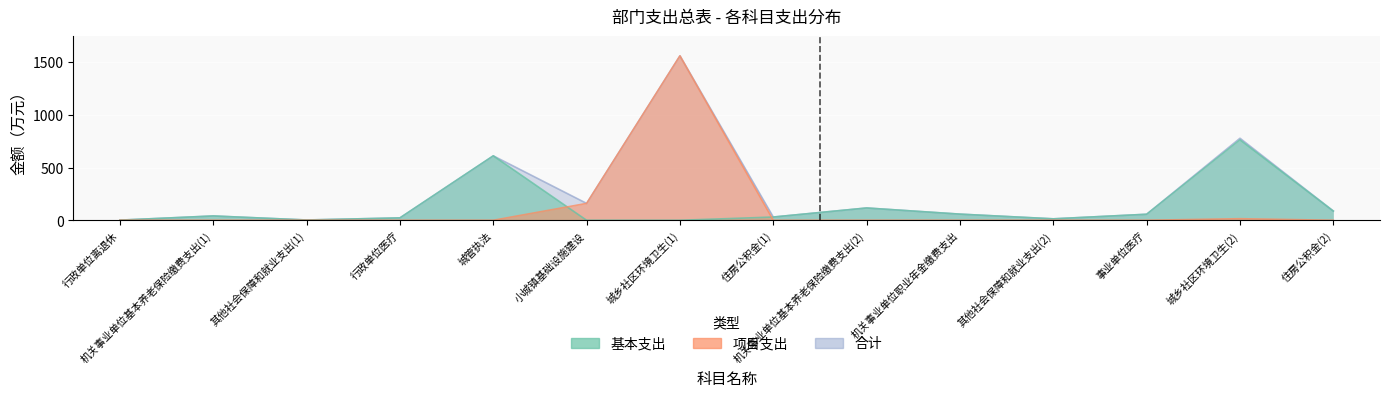

True or false: 项目支出 and 合计 intersect in this chart.

False